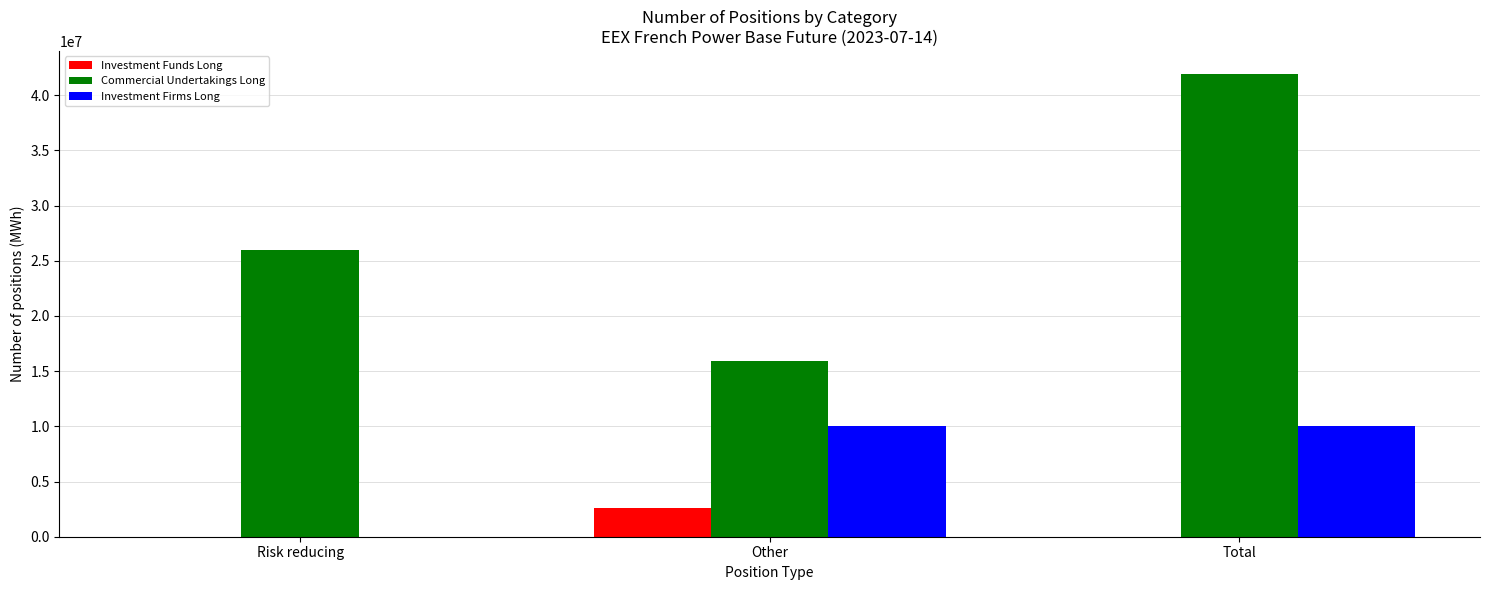

What value does the Commercial Undertakings Long series have at Other?

15961873